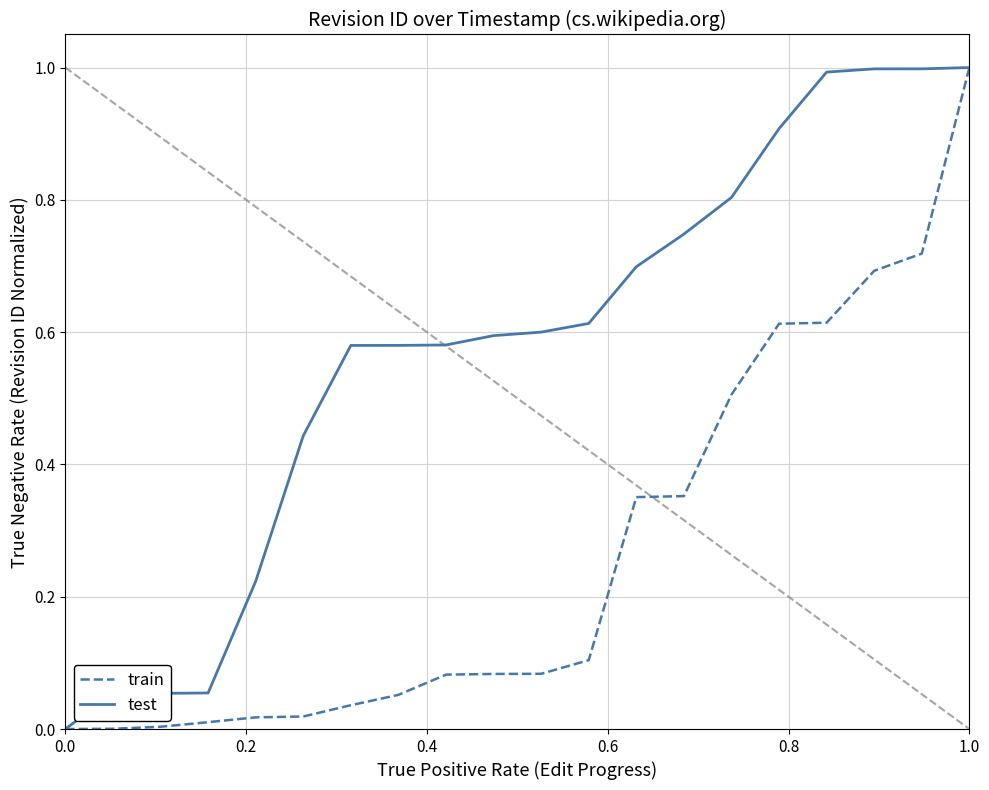

Which series has the largest total across all categories?

test